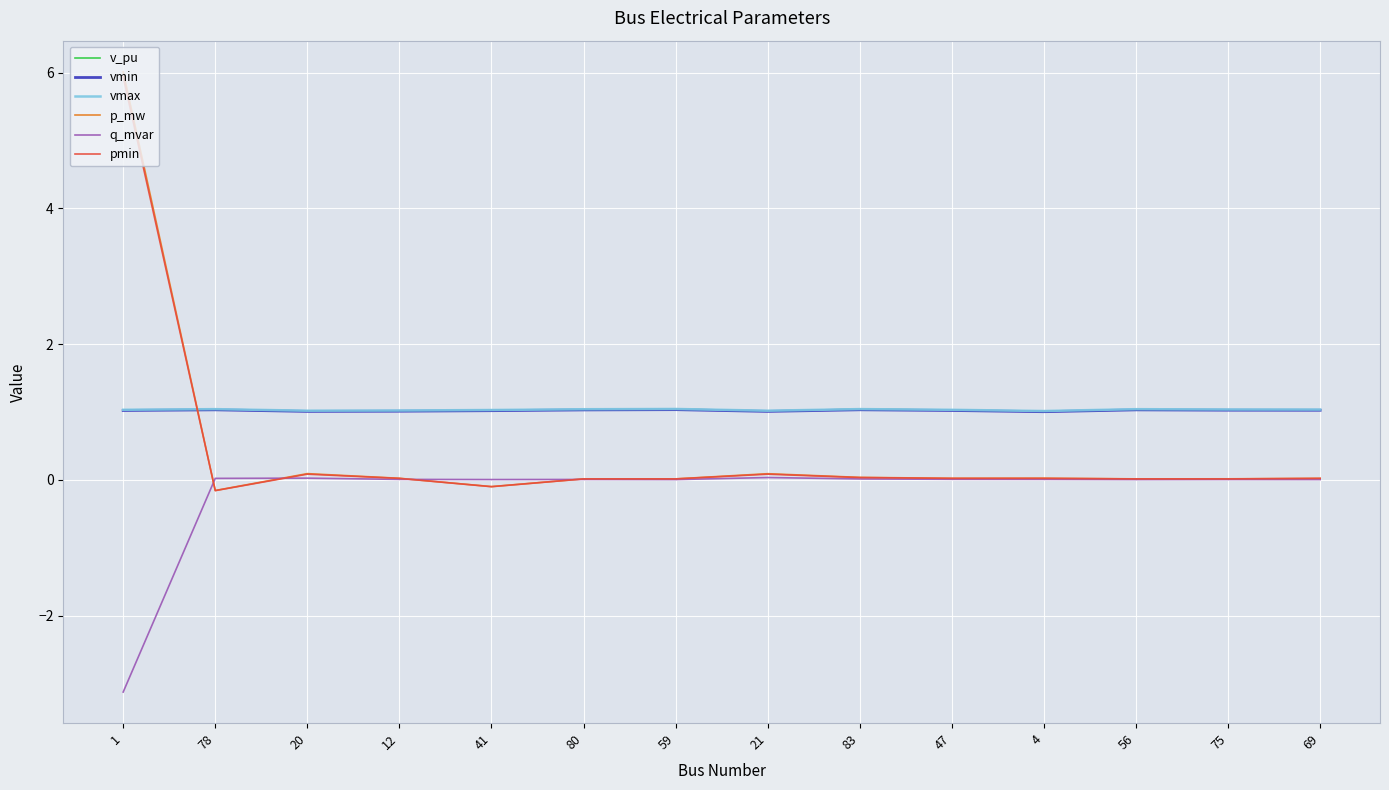

How many categories are shown in the chart?

14